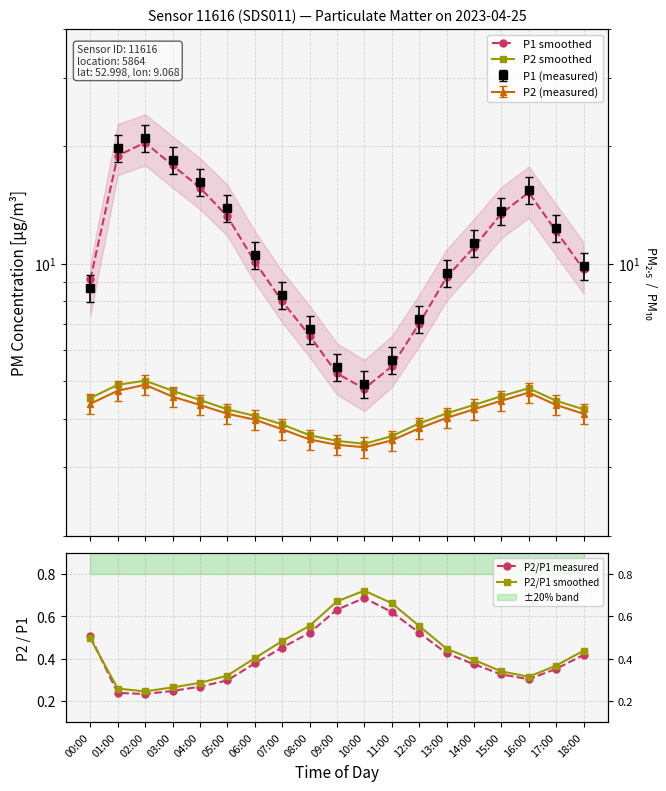

What is the label of the 11th point from the left?

10:00